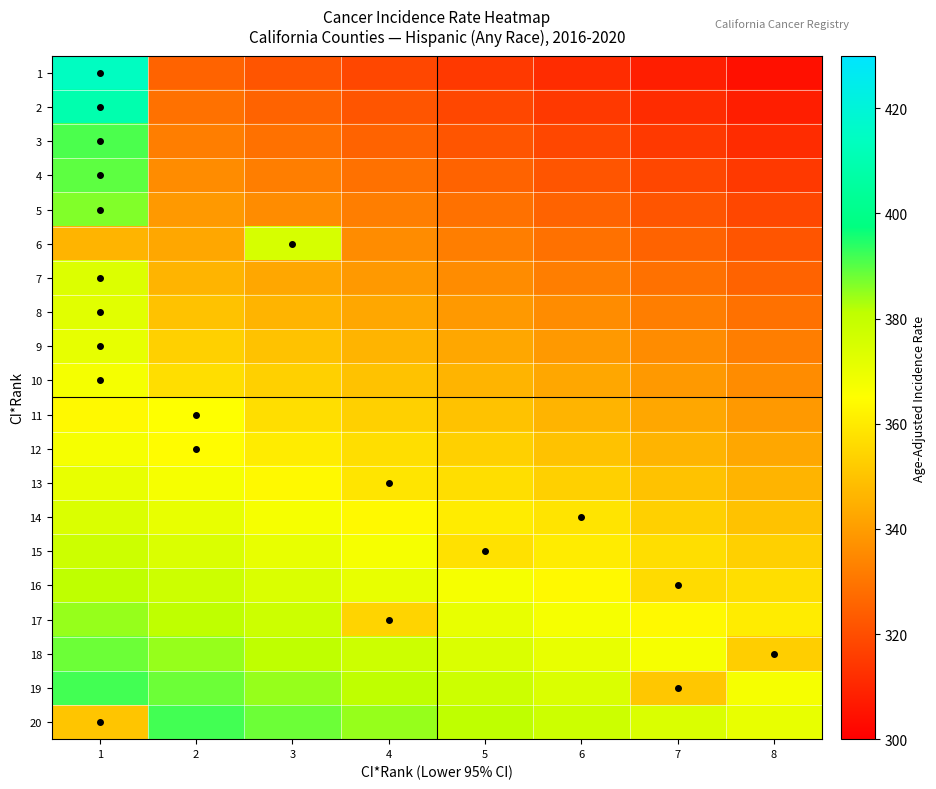

At how many categories does at least one series exceed 399?

1